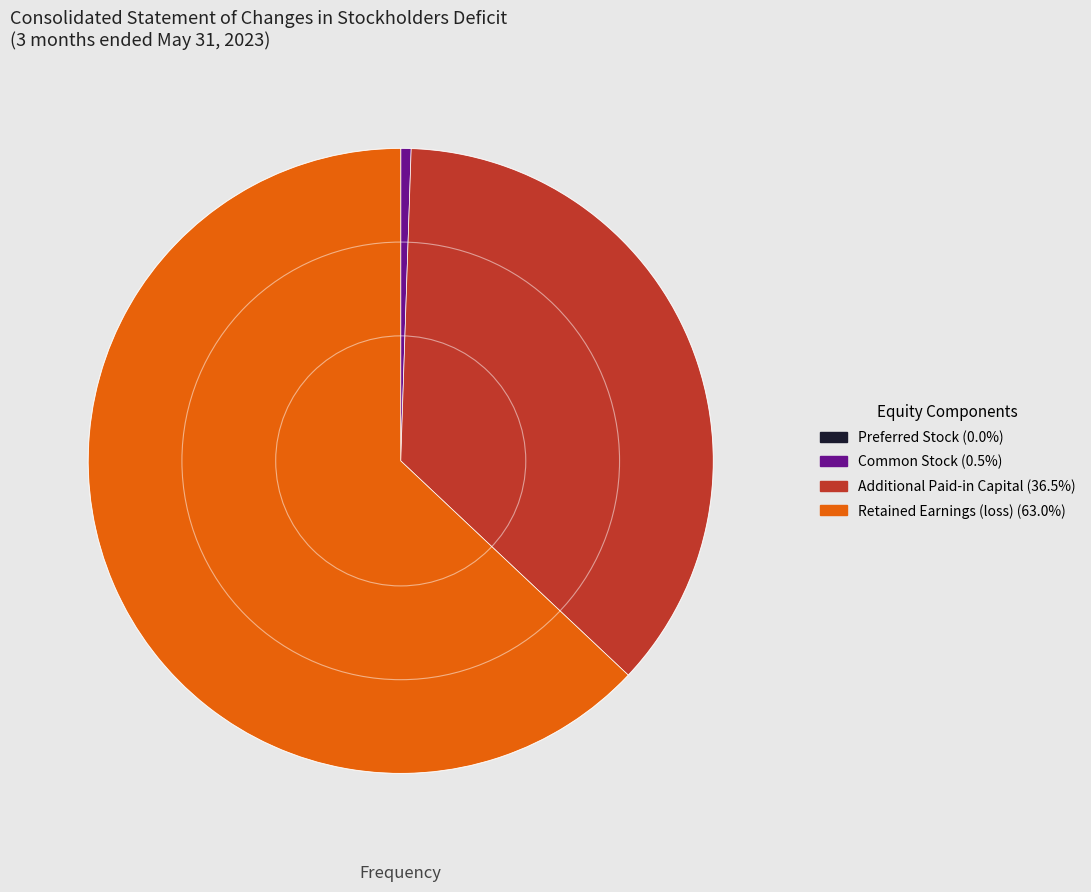

The Additional Paid-in Capital slice represents 36% of the pie. True or false?

True